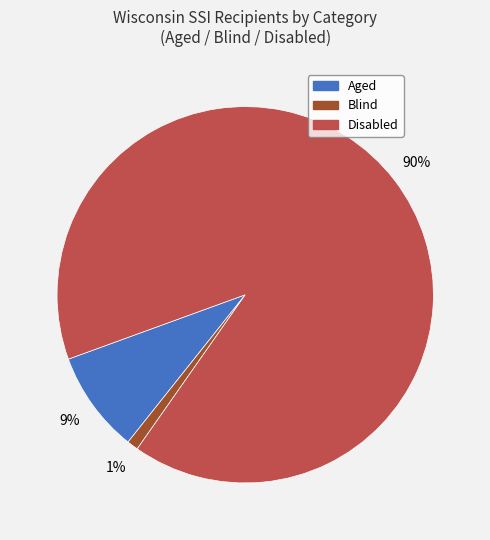

What percentage is the Aged slice, to the nearest percent?

9%